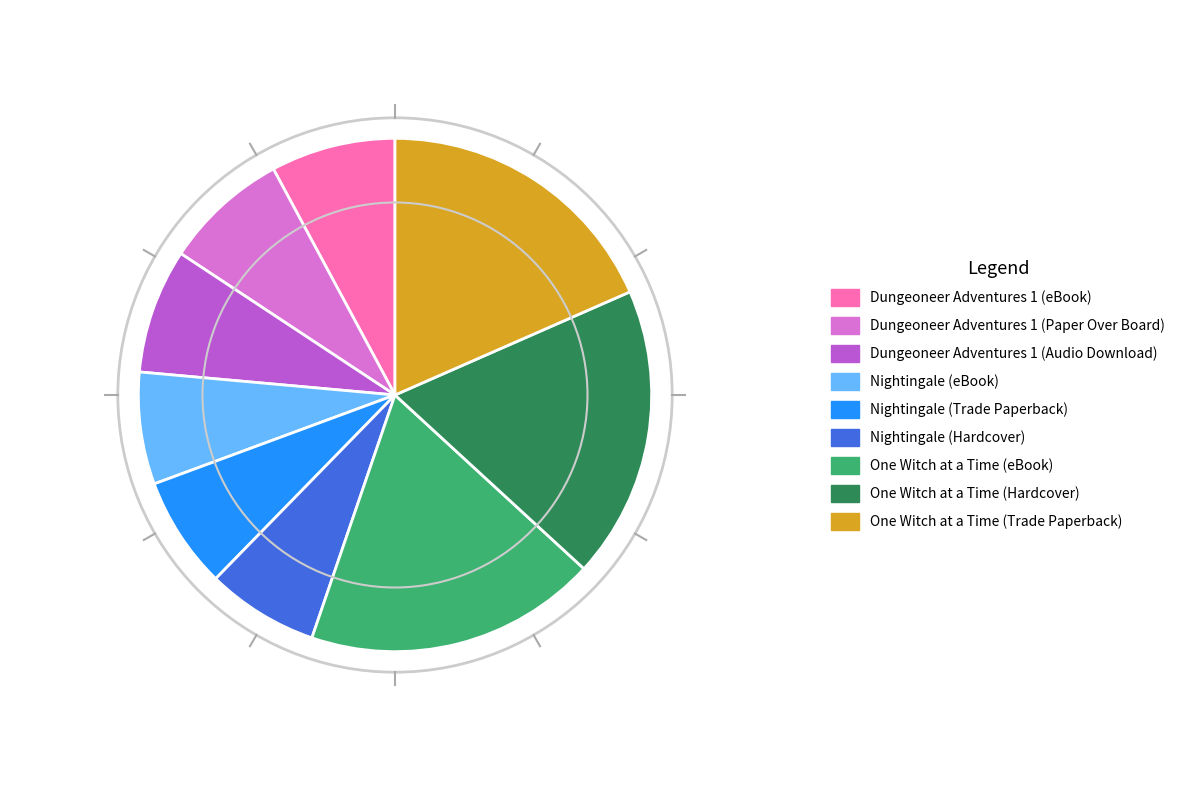

Is the sum of Nightingale (Hardcover) and Nightingale (Trade Paperback) greater than half?

No